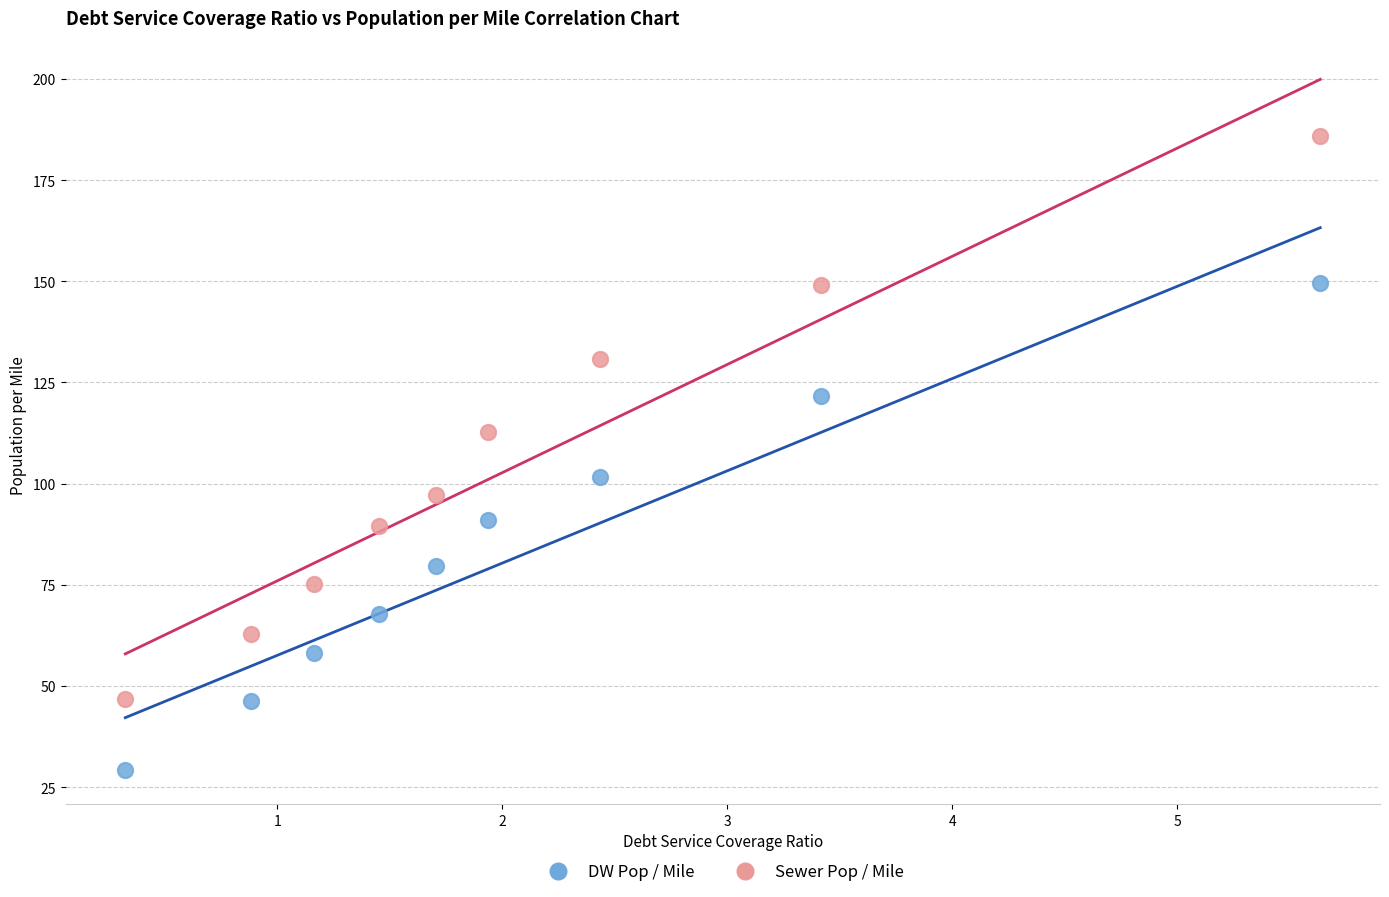

What are all the series names shown in the legend?

DW Pop / Mile, Sewer Pop / Mile